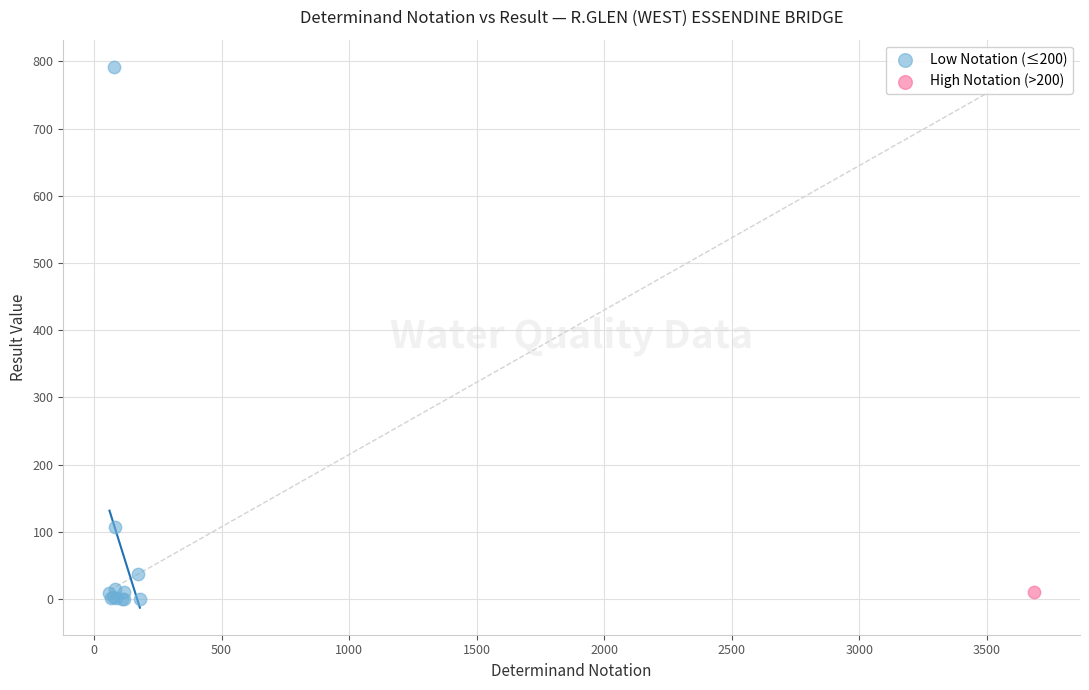

What are all the series names shown in the legend?

Low Notation (≤200), High Notation (>200)